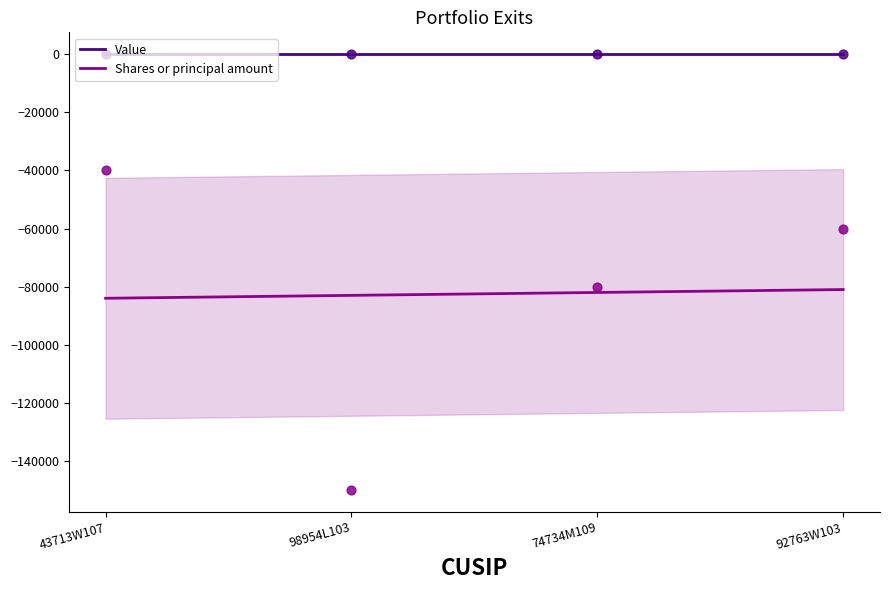

What is the change in value from 43713W107 to 74734M109?

-40000